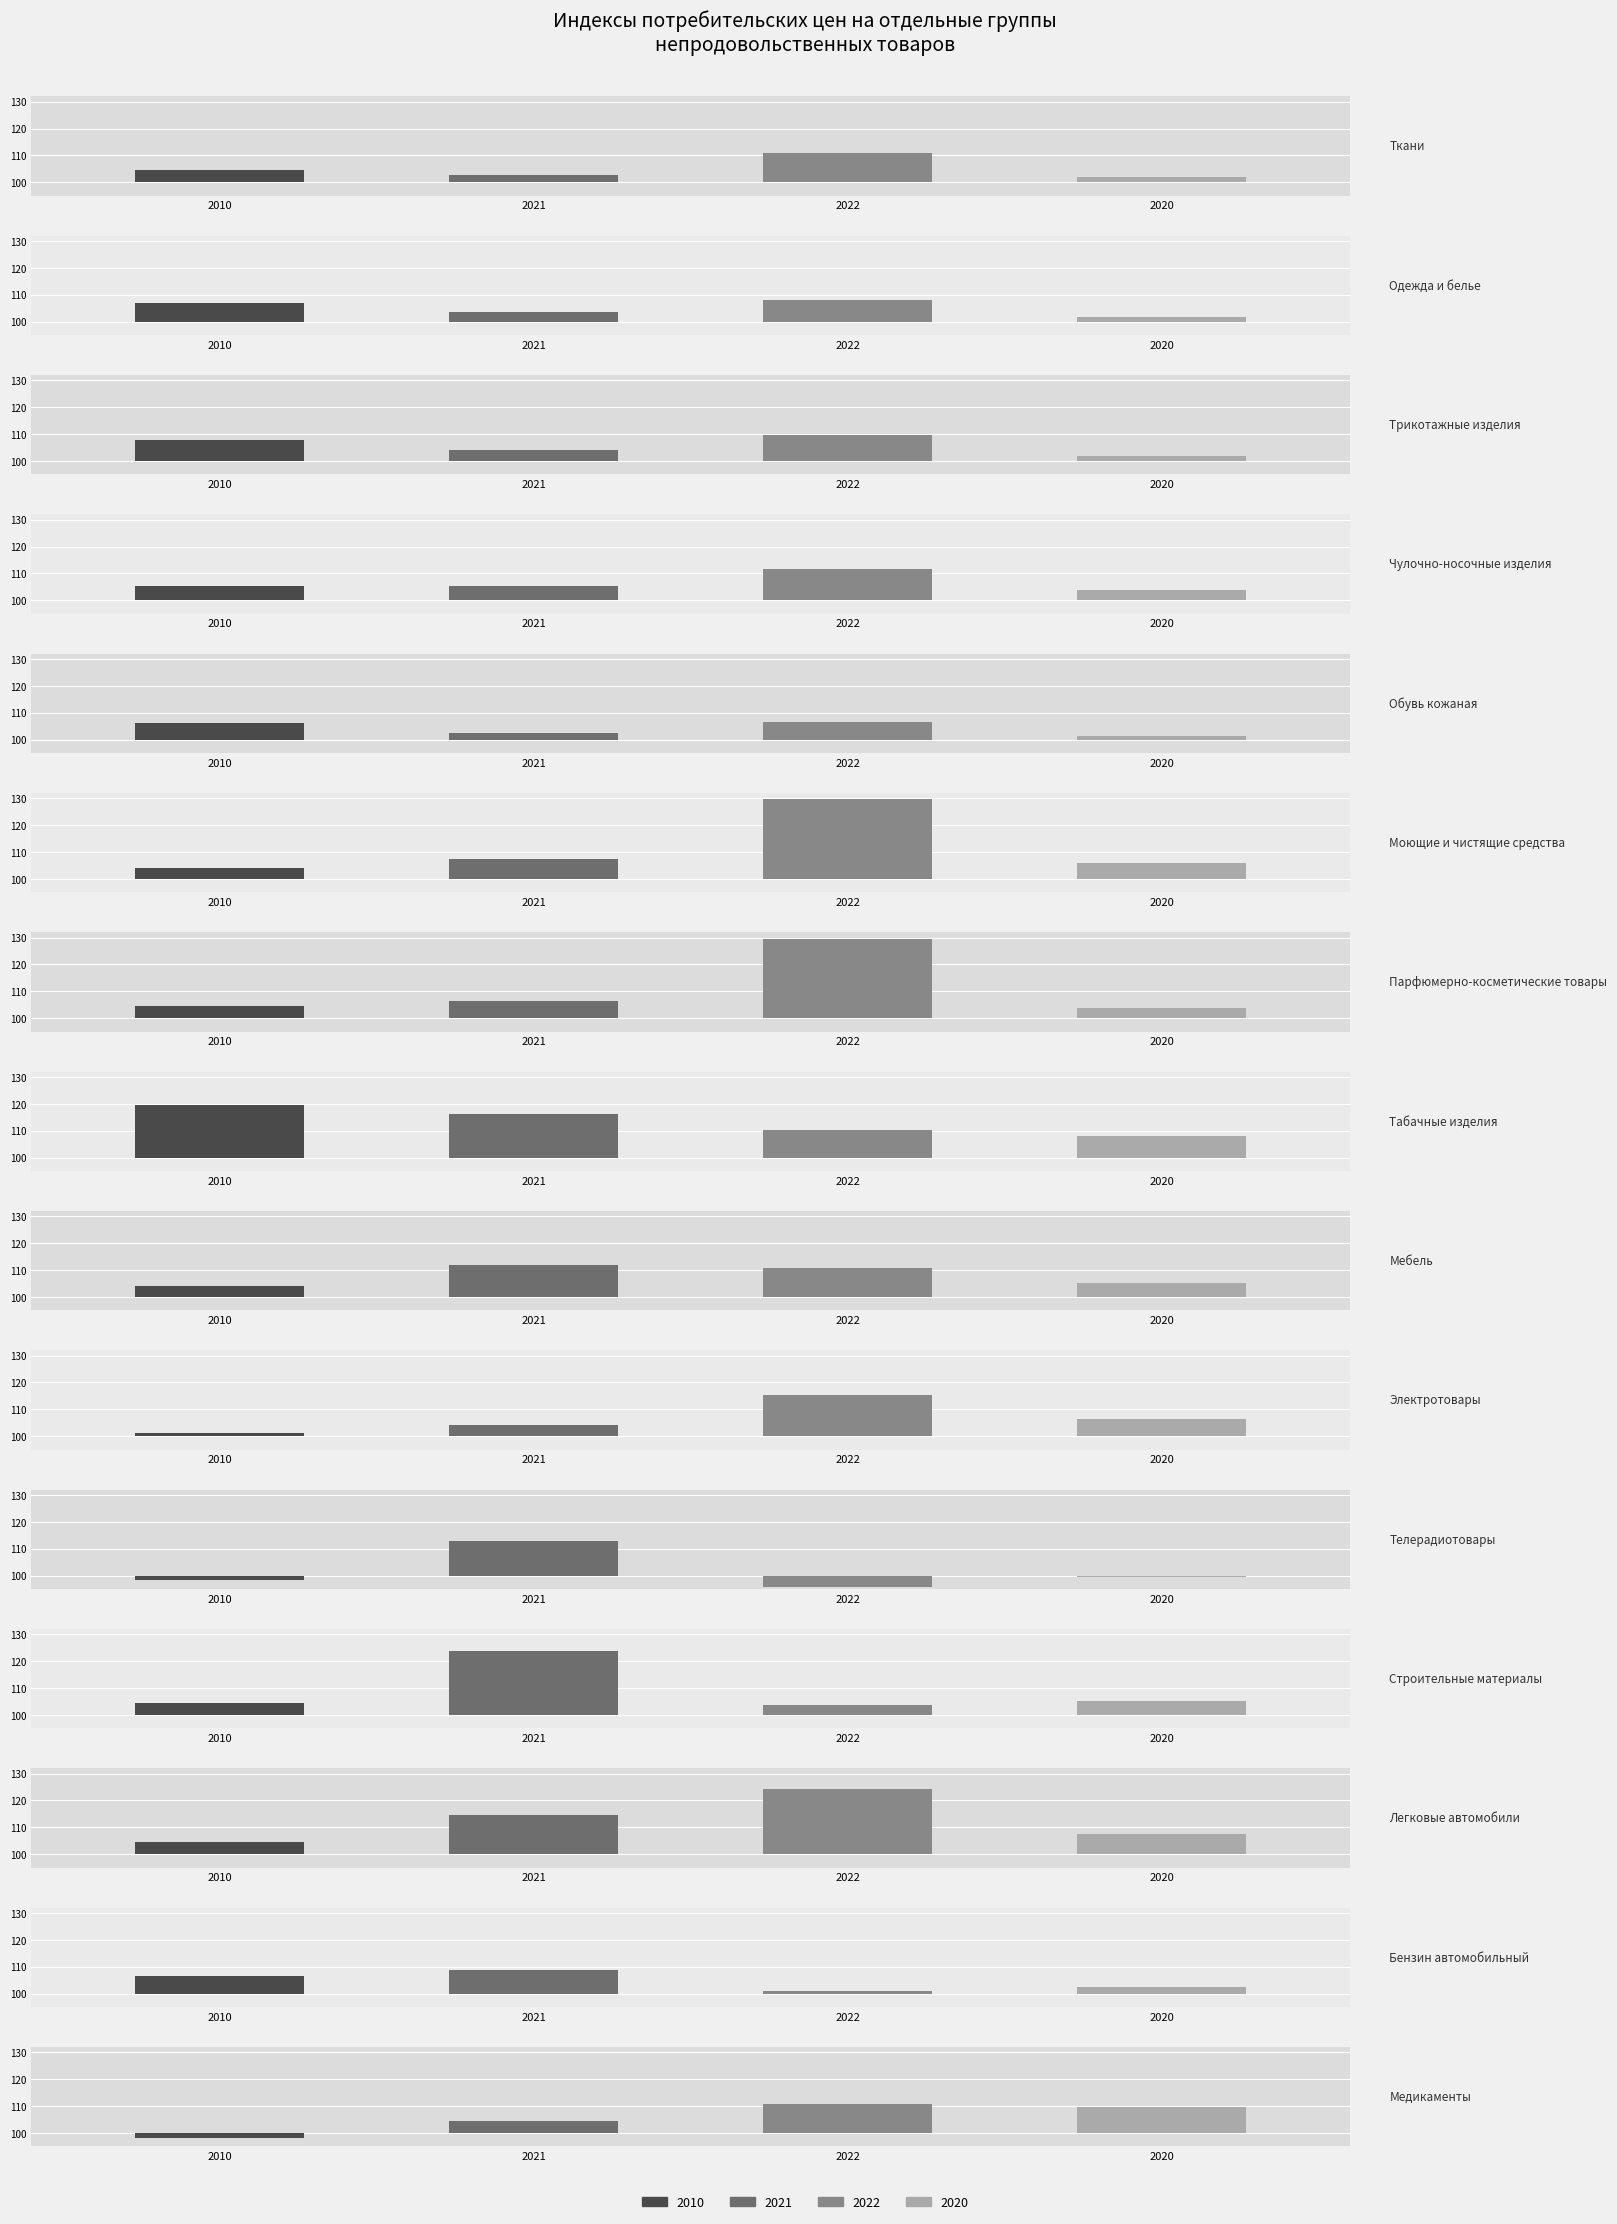

The 2020 series shows 102.0 at Ткани. True or false?

True